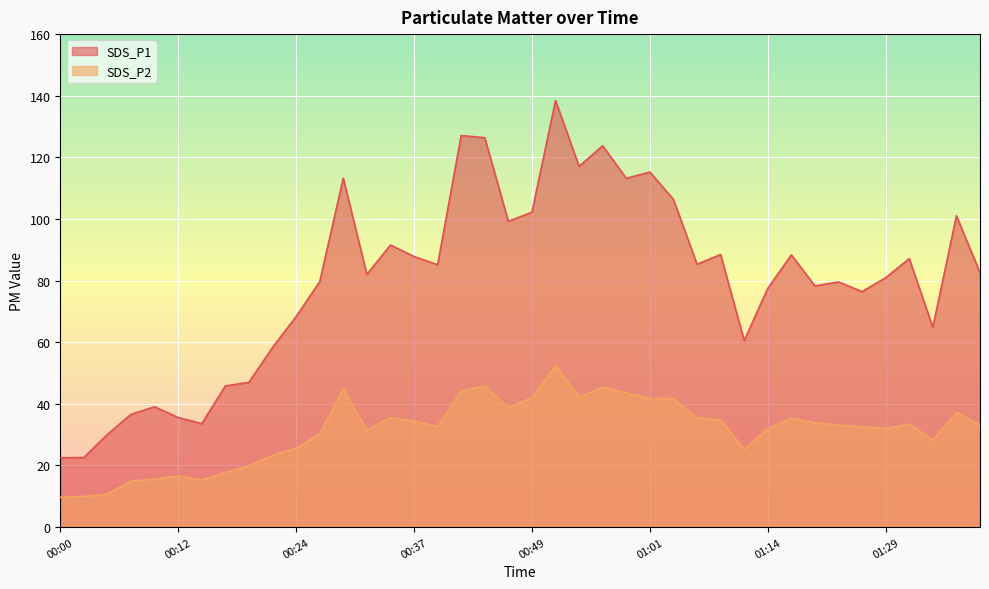

True or false: SDS_P2 has a value of 45.5 at 00:57.

True